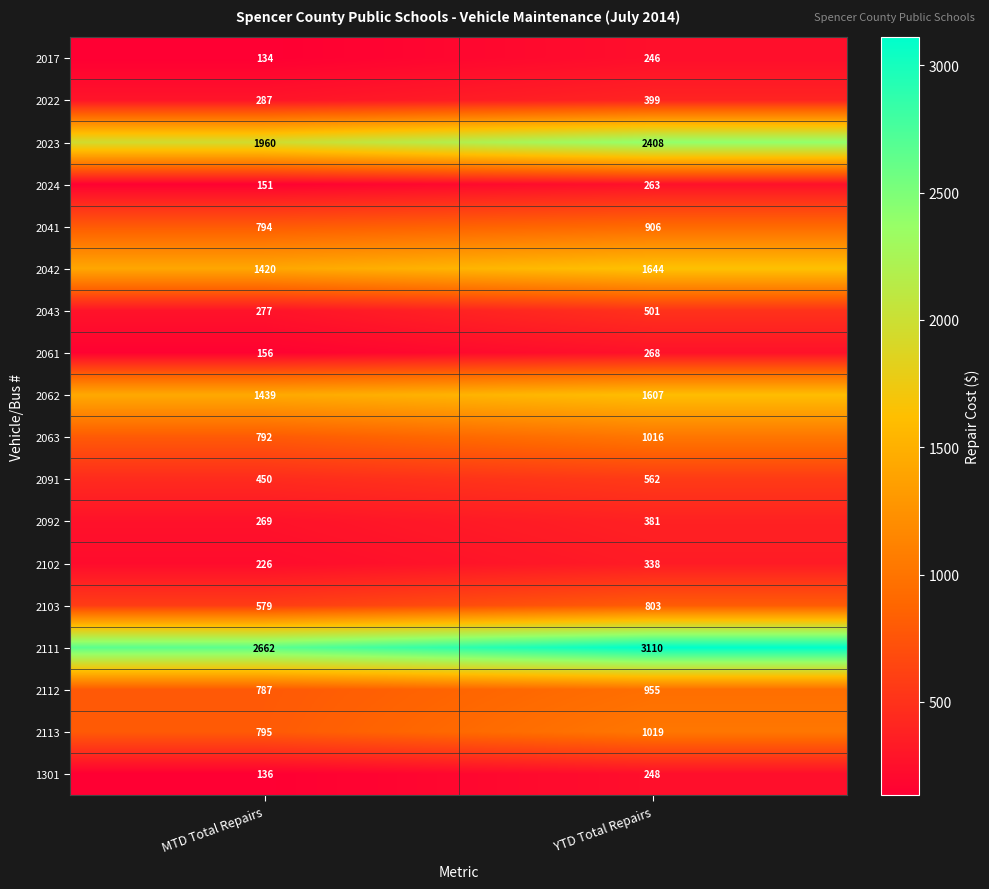

What is the sum of the 2063 values at MTD Total Repairs and YTD Total Repairs?

1808